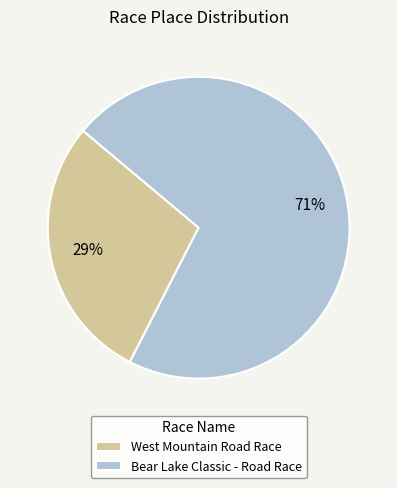

What is the smallest slice in the pie chart?

West Mountain Road Race